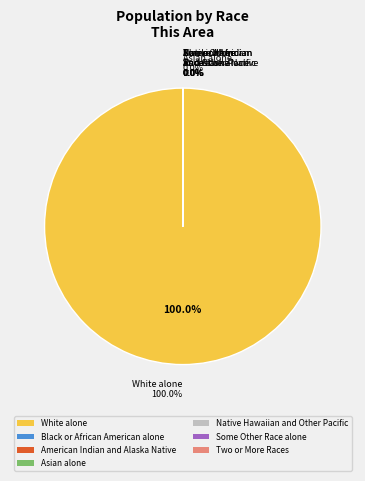

Count the number of slices in the pie.

7